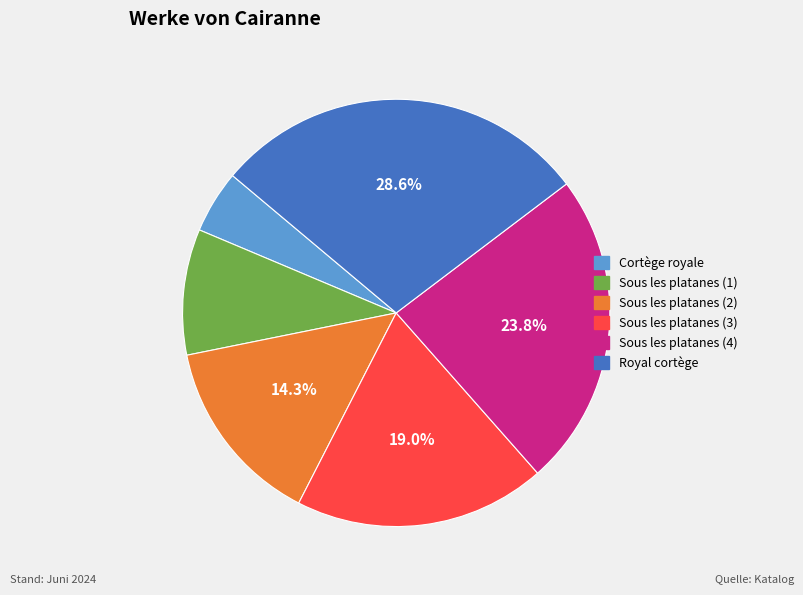

Is there any slice that represents more than half of the pie?

No